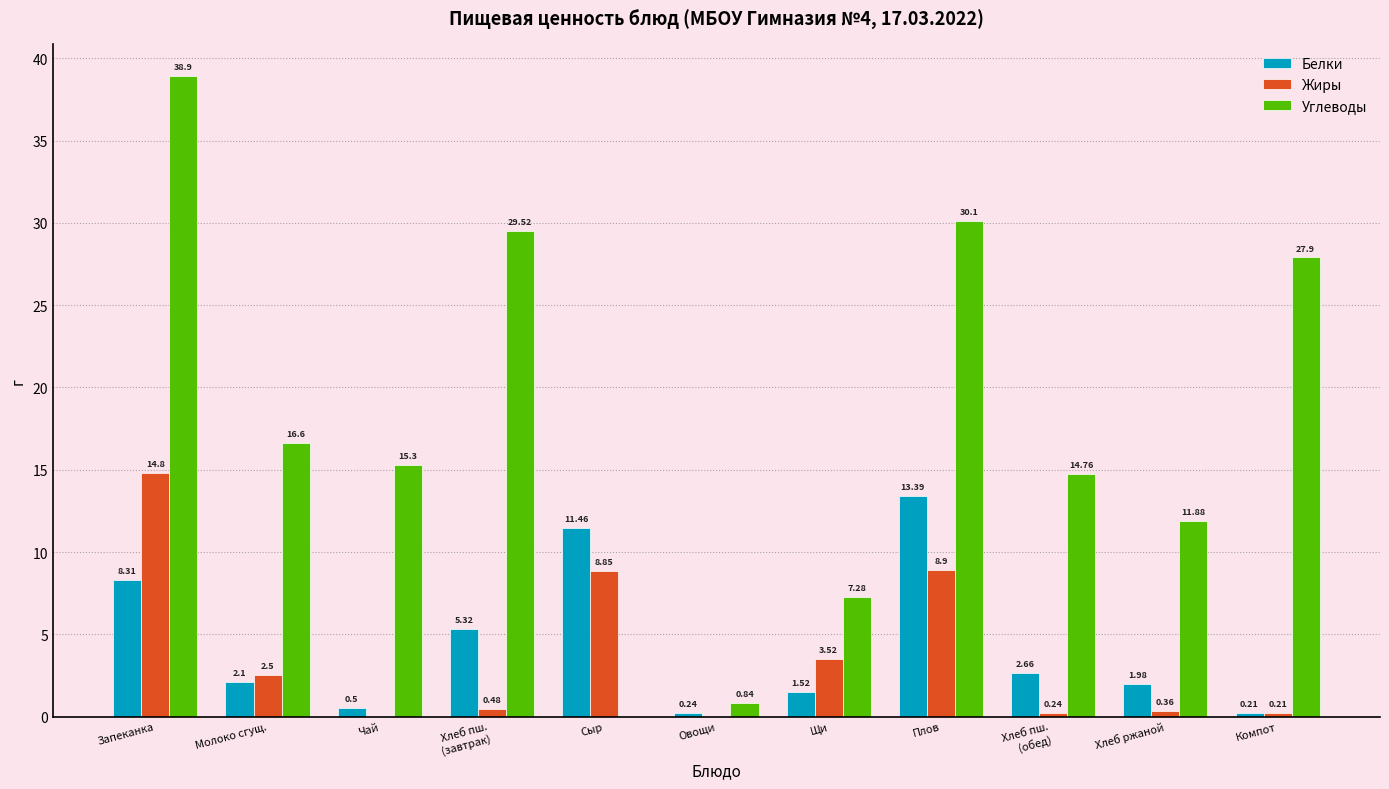

Which category has the highest value across all series?

Запеканка